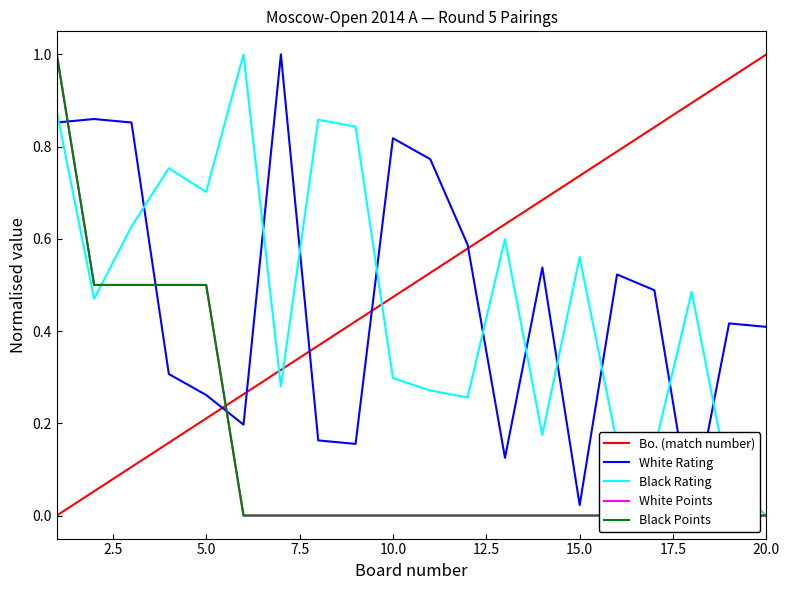

Which category has the highest value in the Bo. (match number) series?

20.0